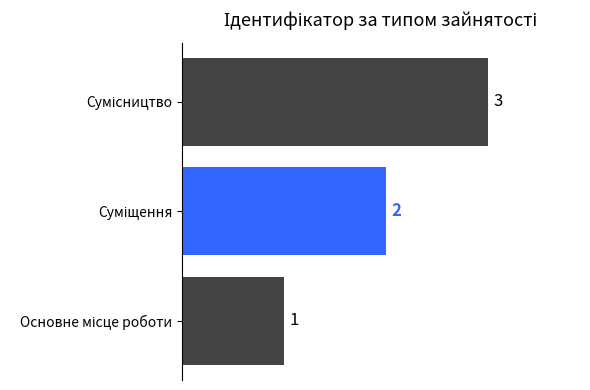

How many values are between 1 and 3?

3